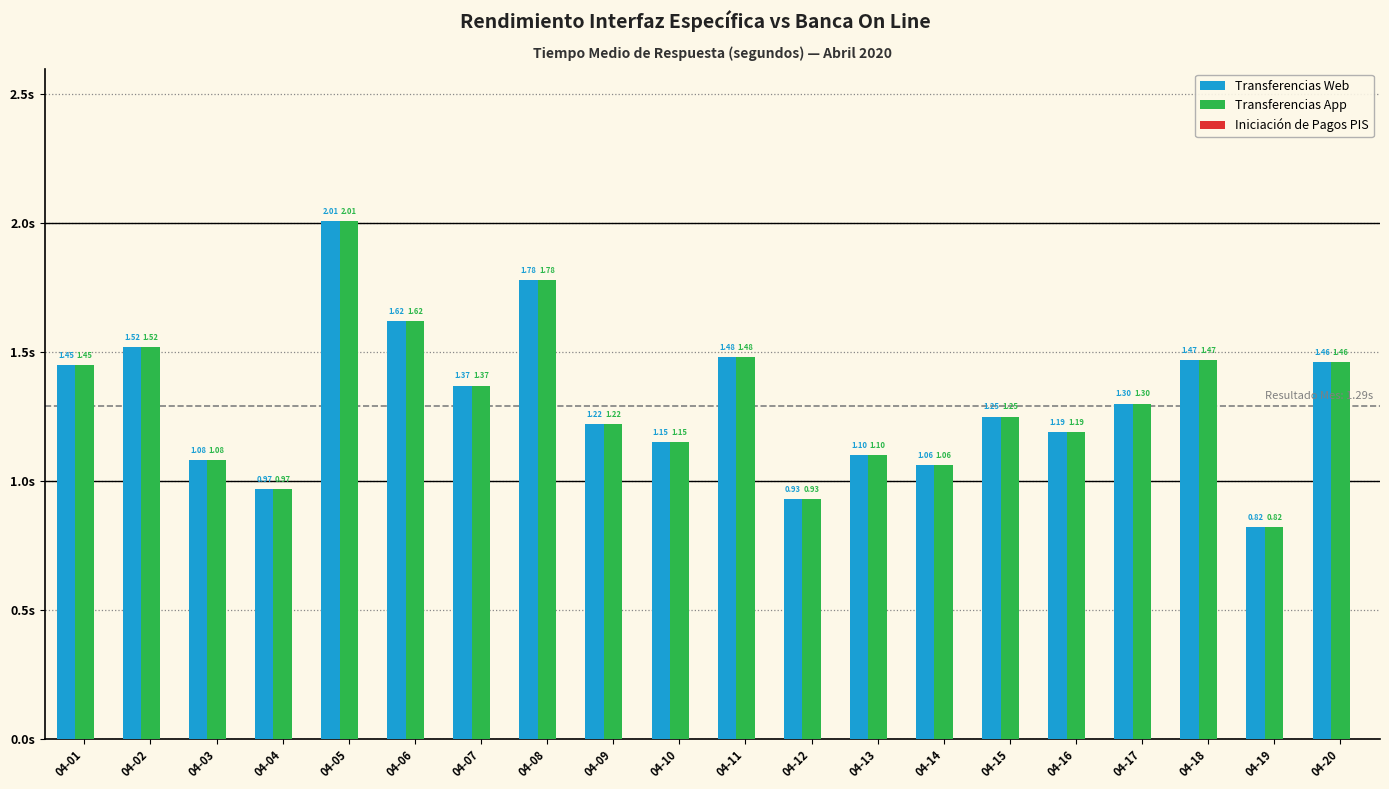

What is the sum of the Transferencias Web values at 04-10 and 04-11?

2.6